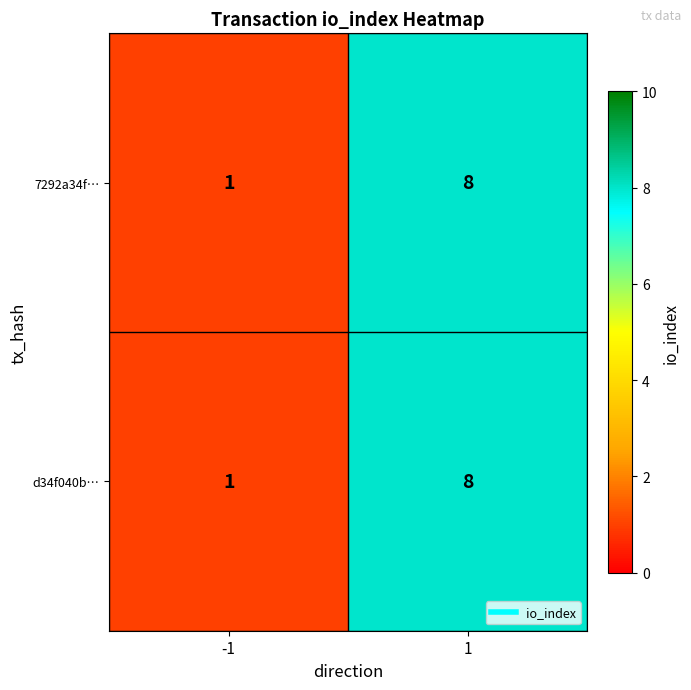

Rank the categories by d34f040b… value from highest to lowest.

1, -1